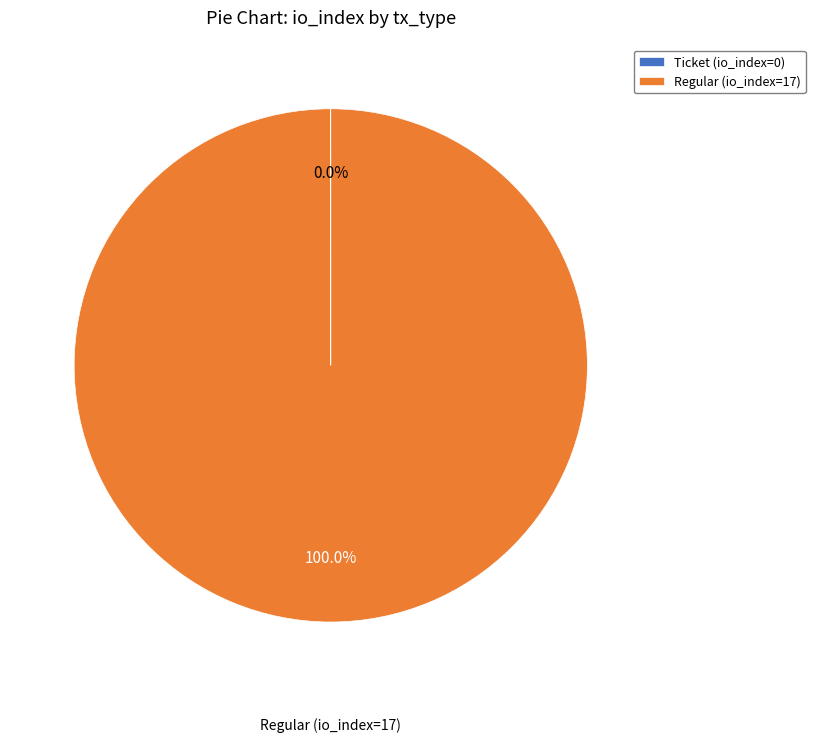

Which slice is the largest?

Regular (io_index=17)